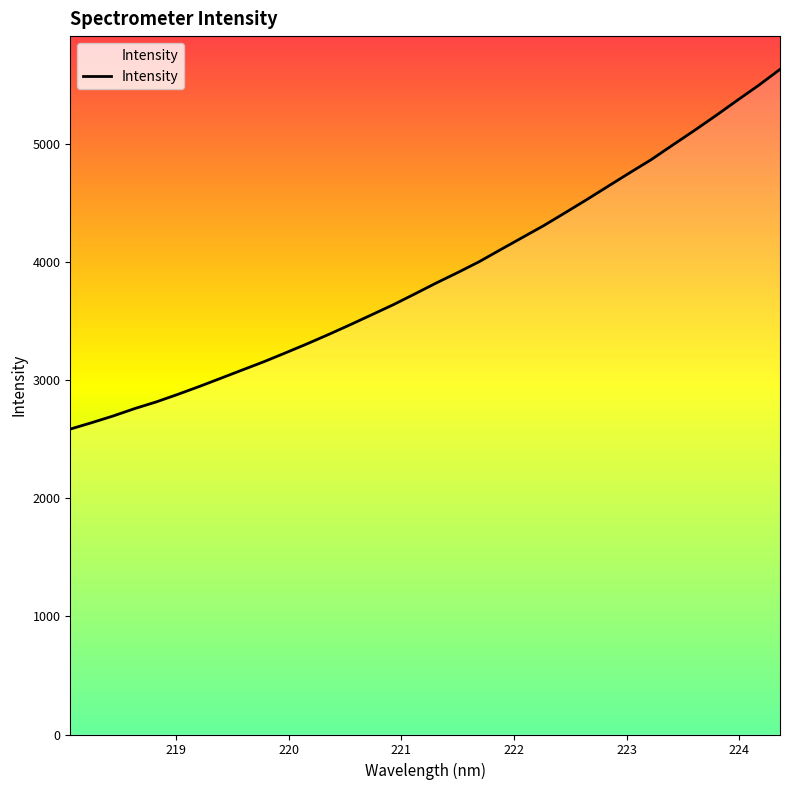

What is the smallest value displayed?

2587.2